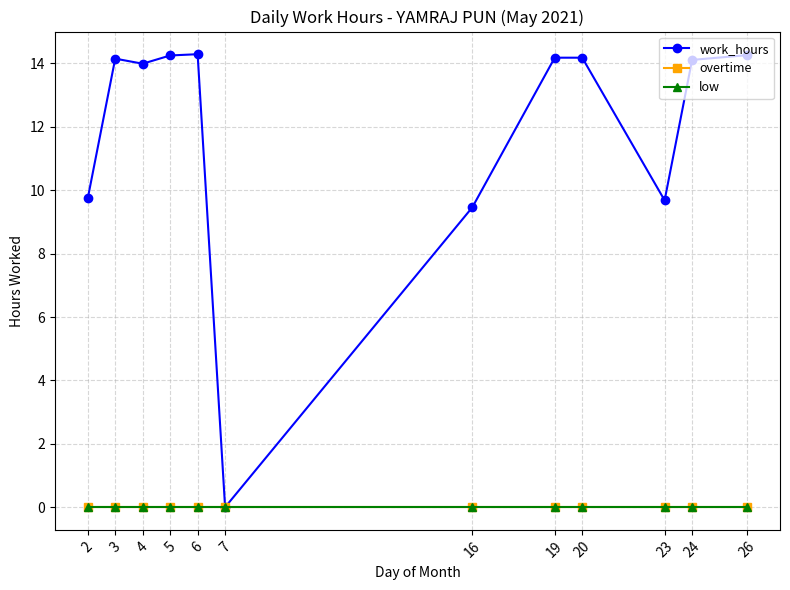

What is the difference between the maximum and minimum values in the work_hours series?

14.3